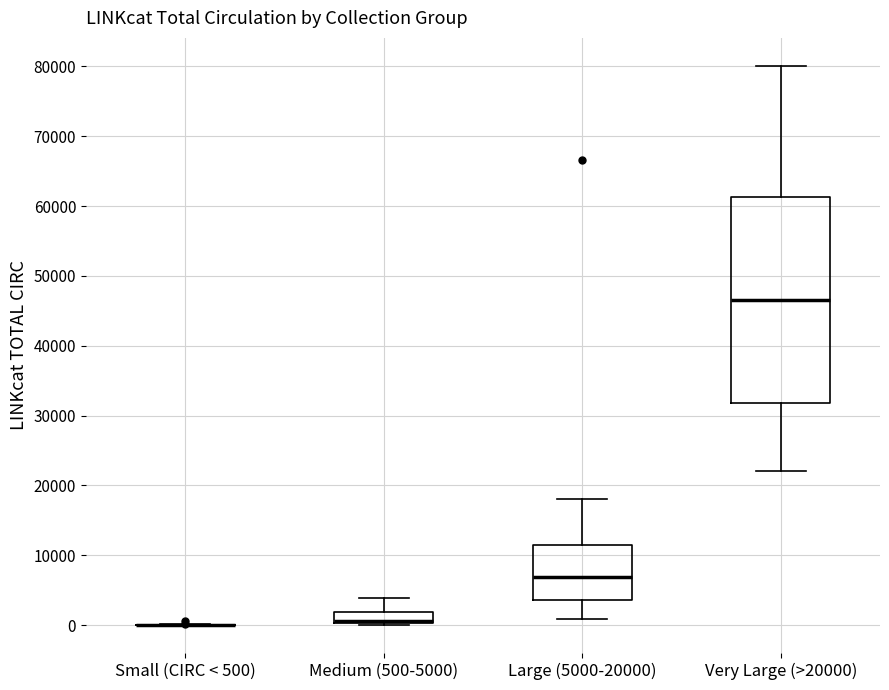

Reading left to right, transcribe this box plot: for each box, give where its median line is, the range the box spans, and where its two whiskers end, as read against the y-axis. The values are not printed on the chart, so give them approximately, as read against the axis.

Small (CIRC < 500): box collapsed to a line at 0, whiskers 0 to 0
Medium (500-5000): median 1000, box 0 to 2000, whiskers 0 to 4000
Large (5000-20000): median 7000, box 4000 to 11000, whiskers 1000 to 18000
Very Large (>20000): median 47000, box 32000 to 61000, whiskers 22000 to 80000